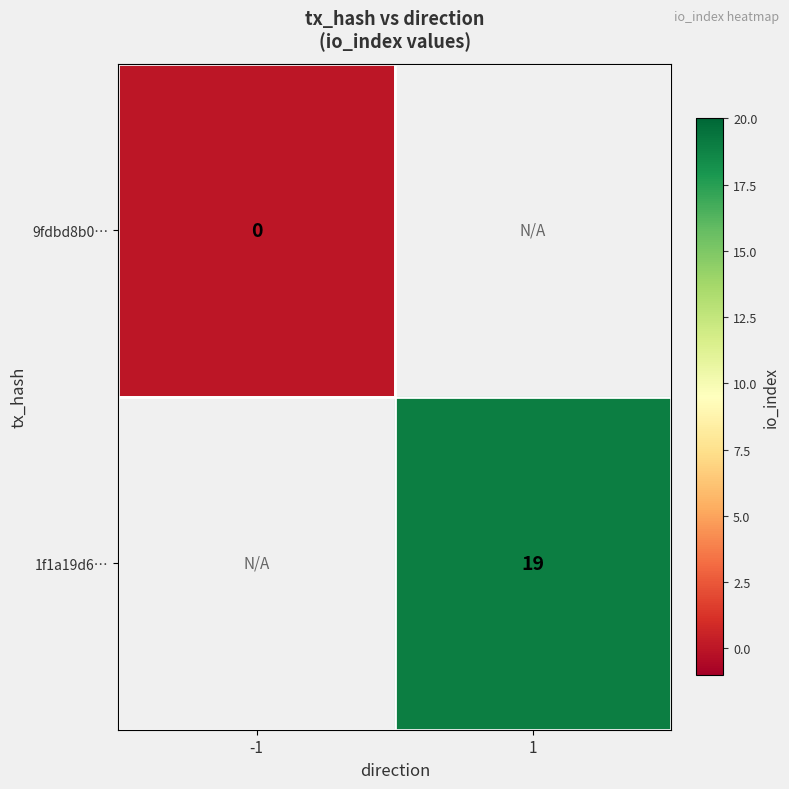

The value of 1f1a19d6… at 1 is 19. True or false?

True